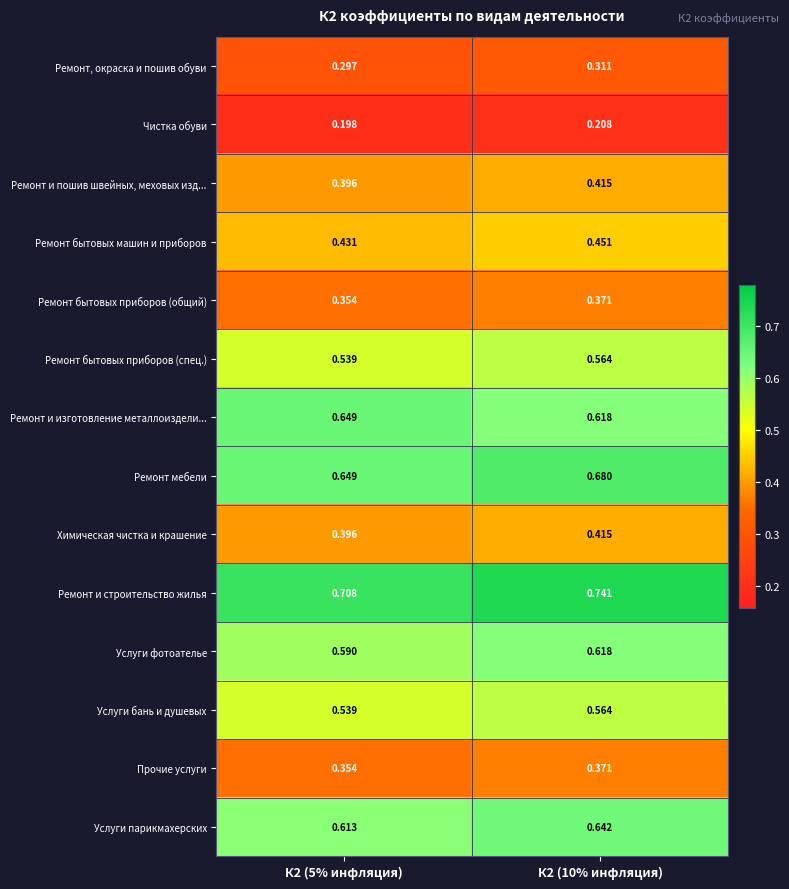

What is the total value across all series at К2 (10% инфляция)?

7.0